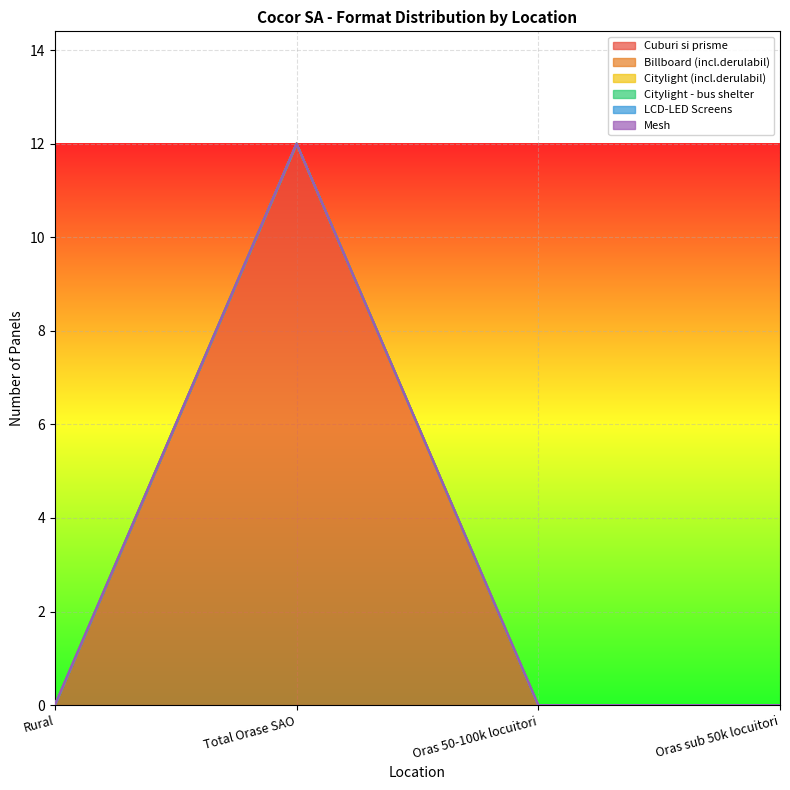

Between Oras 50-100k locuitori and Oras sub 50k locuitori, which series saw the biggest shift?

Cuburi si prisme